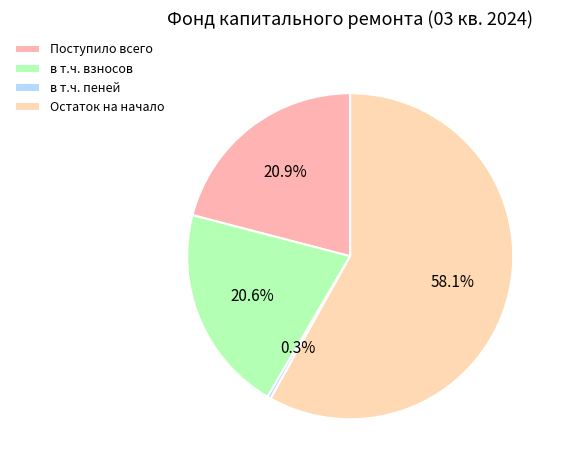

What portion of the pie excludes Остаток на начало?

41.9%